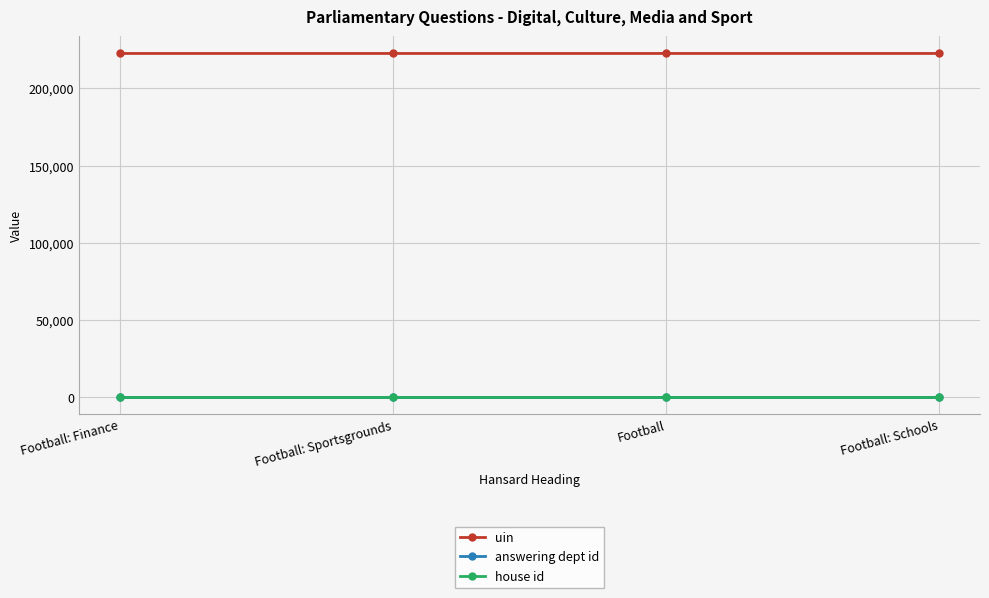

What is the label of the 3rd point from the left?

Football